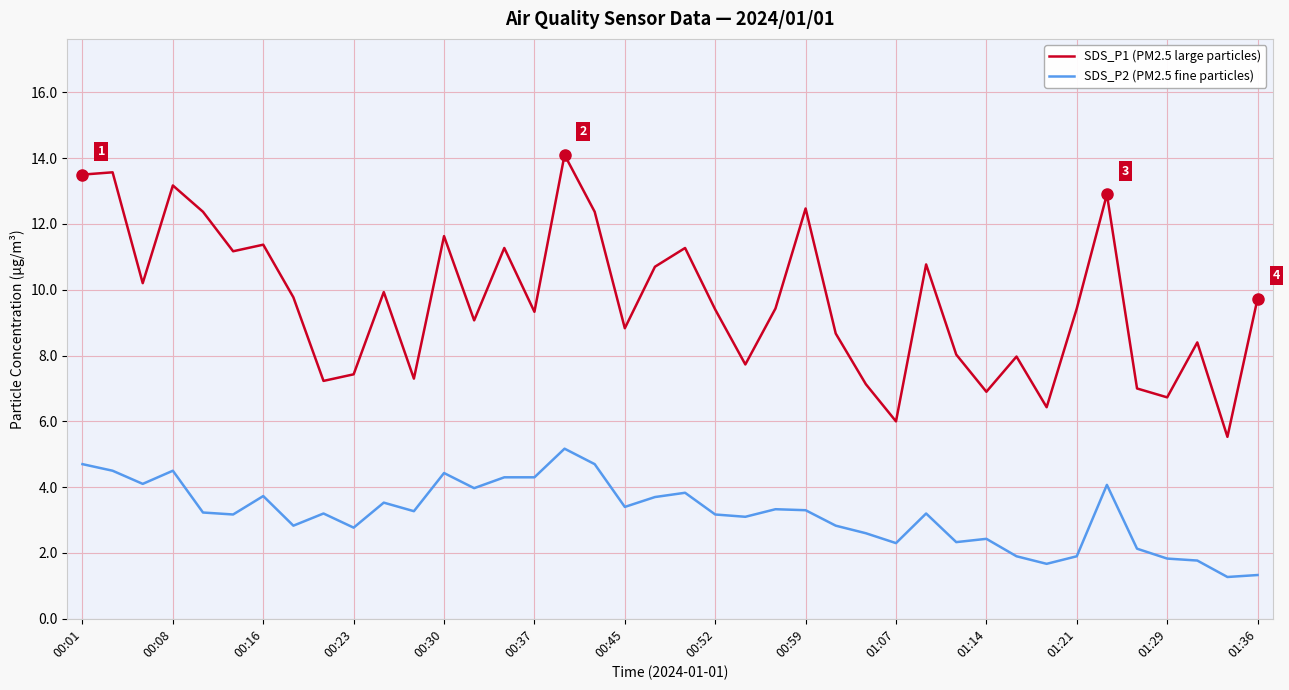

What is the highest value of the SDS_P1 (PM2.5 large particles) series?

14.1